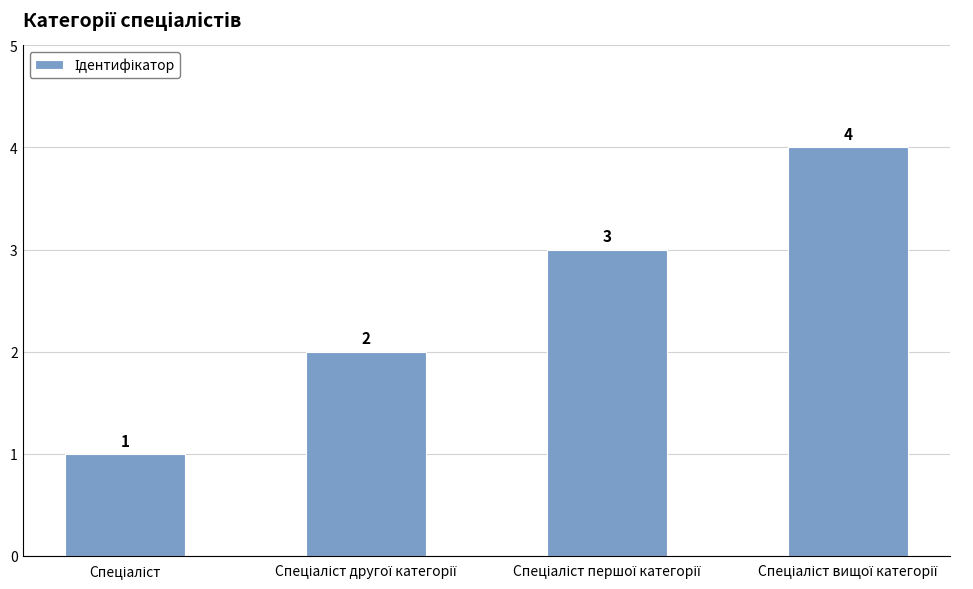

Reading left to right, what are all the values shown in this chart?

1	2	3	4